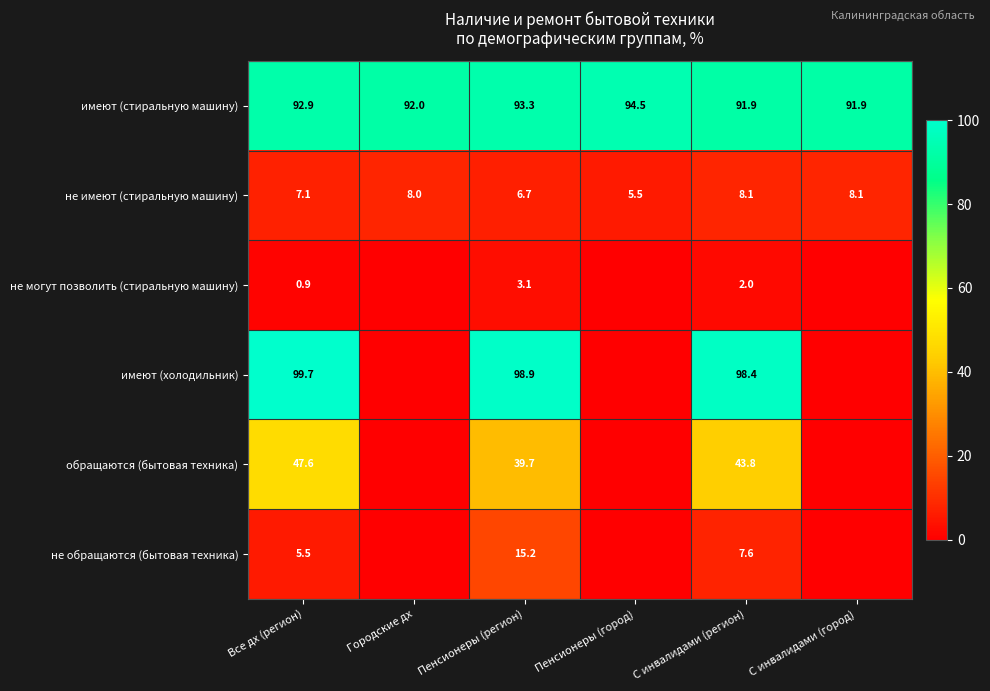

True or false: имеют (стиральную машину) has a value of 144.7 at С инвалидами (город).

False